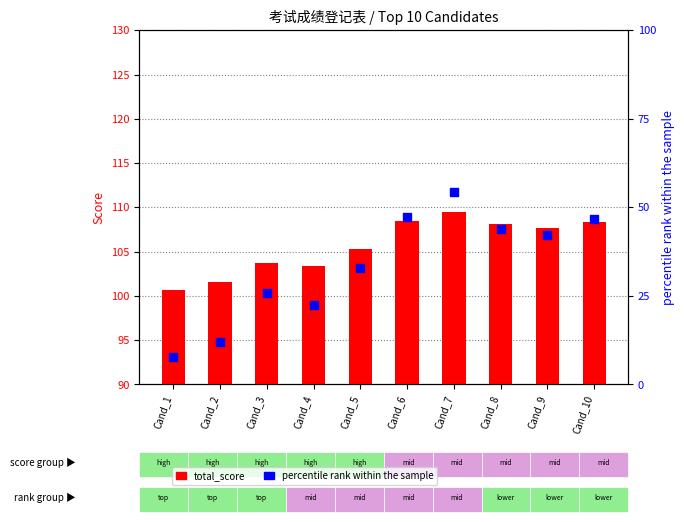

Which series contains the lowest Y value?

percentile_rank